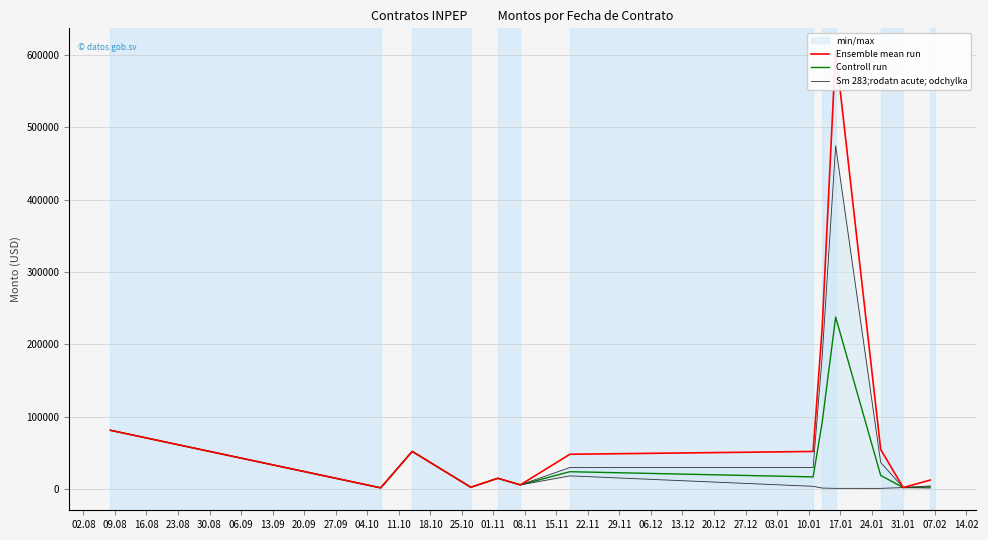

What is the highest value of the Controll run series?

237640.4